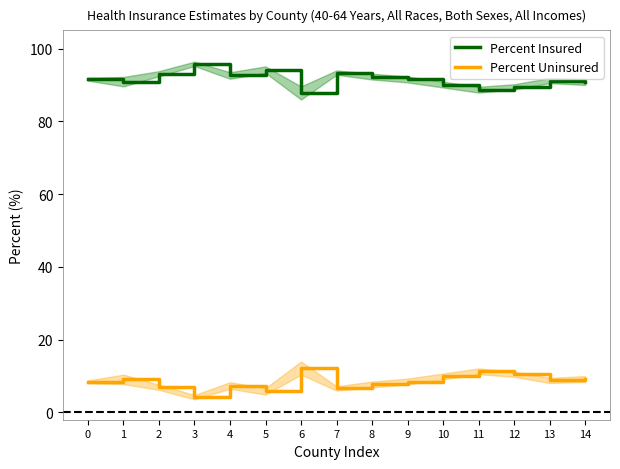

What is the value of the Percent Insured point at the 1st from the left?

91.6